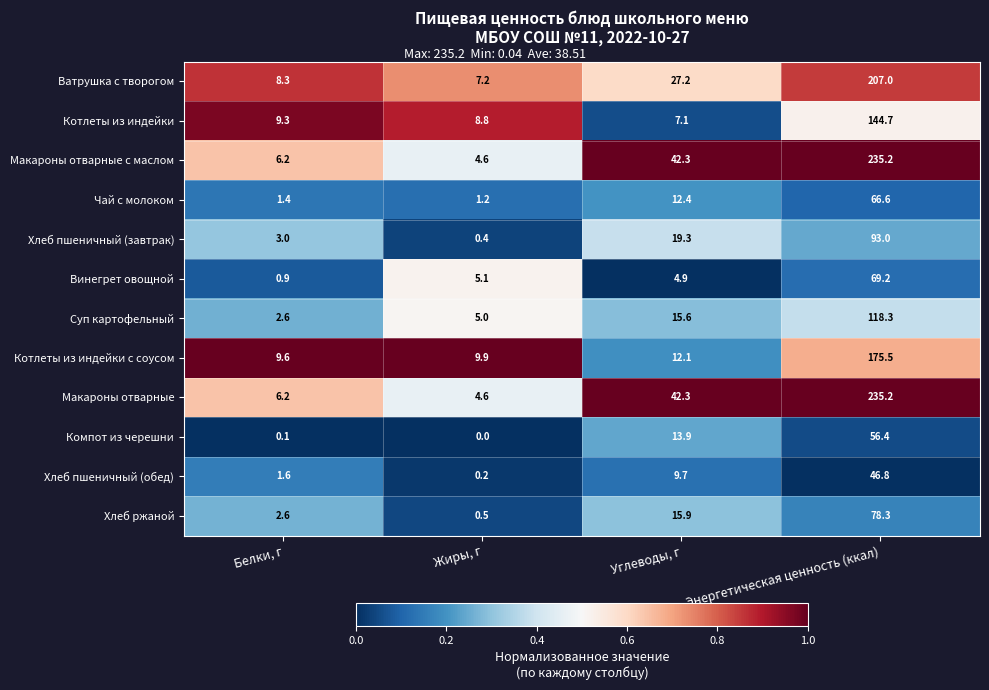

Where is Котлеты из индейки nearest to the value 75?

Белки, г